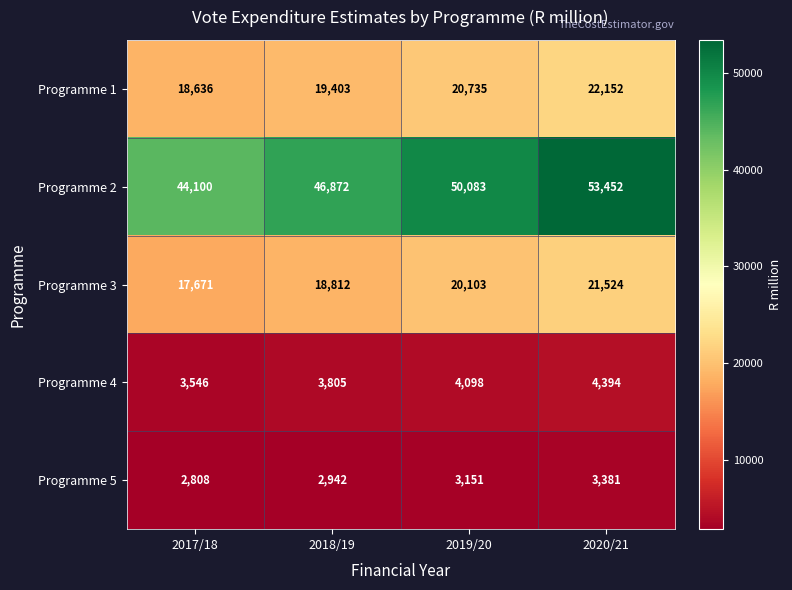

What is the total value across all series at 2020/21?

104903